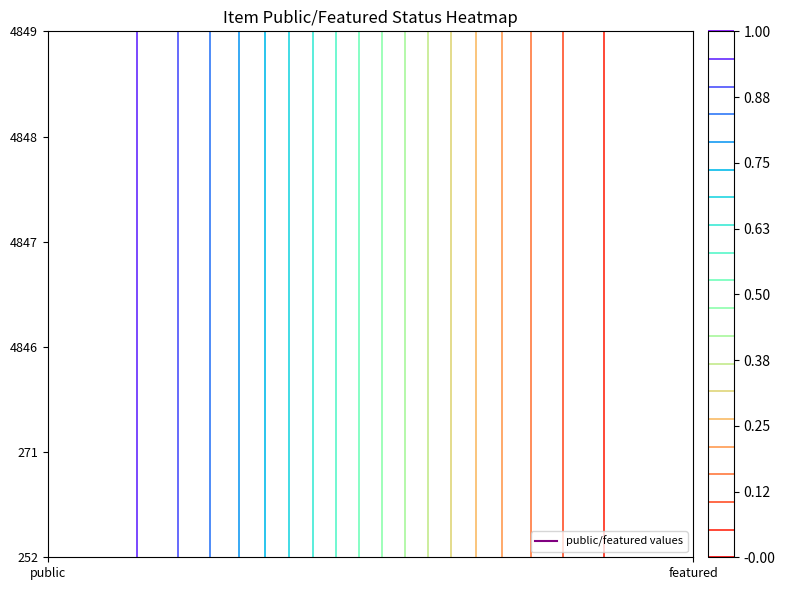

At which category is the sum across all series the highest?

public